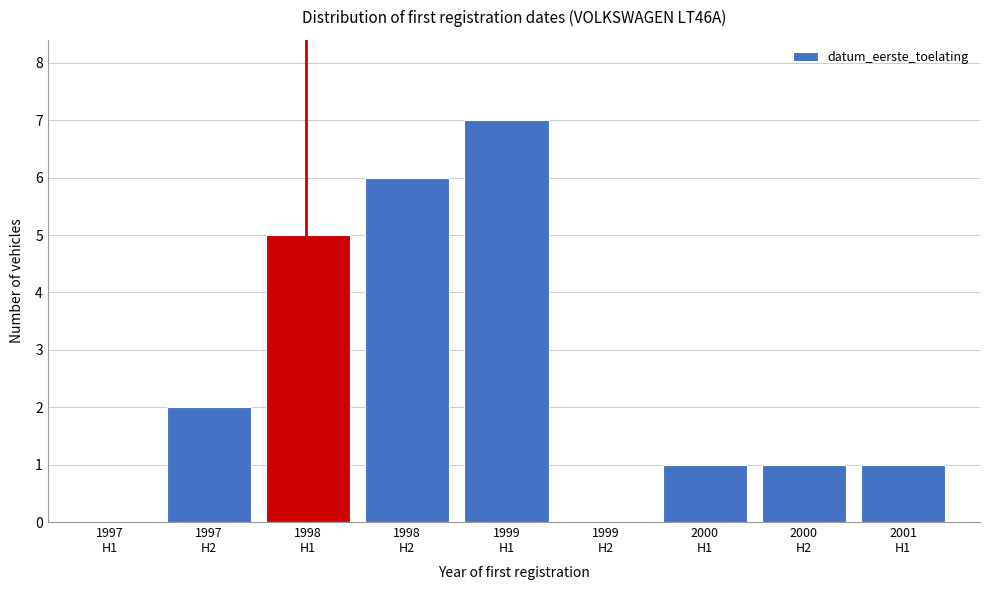

What is the greatest value displayed?

7